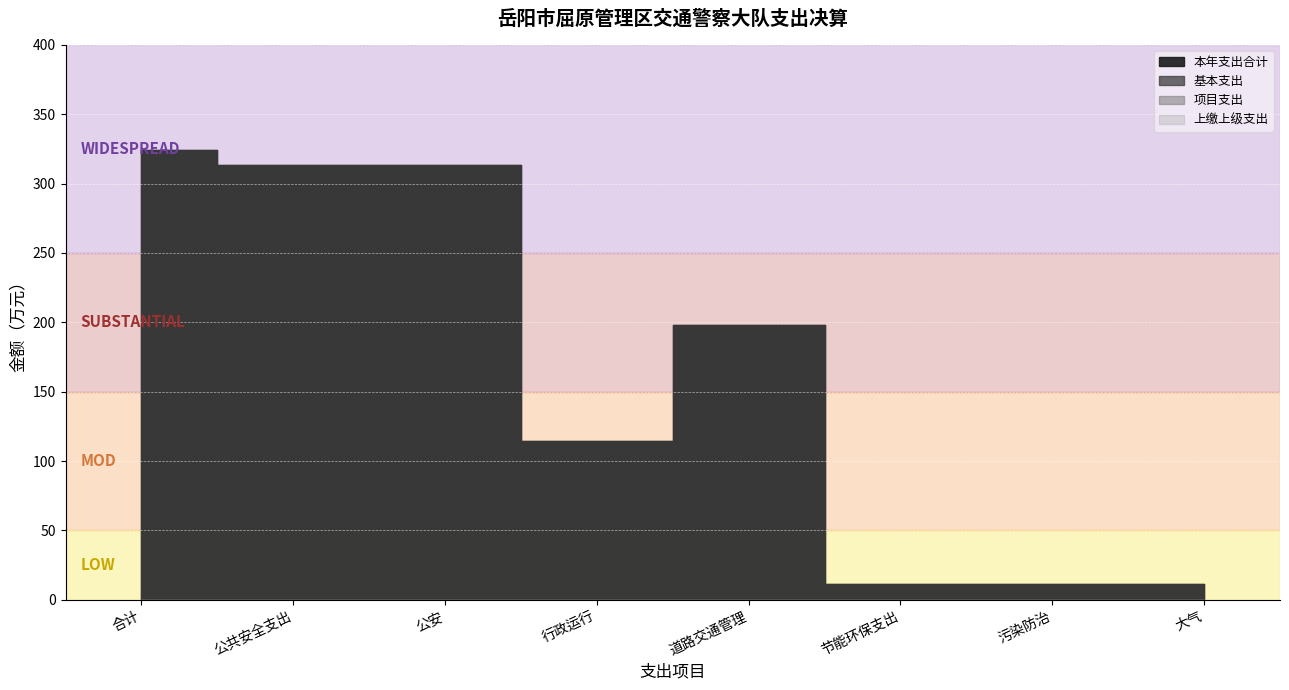

The 项目支出 series shows 0.0 at 合计. True or false?

True